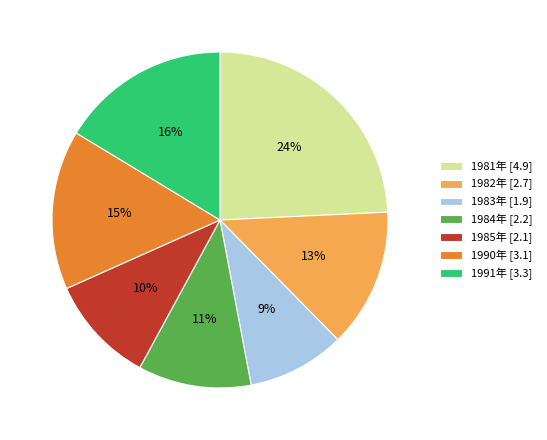

Combined, do 1991年 [3.3] and 1984年 [2.2] account for over 50%?

No